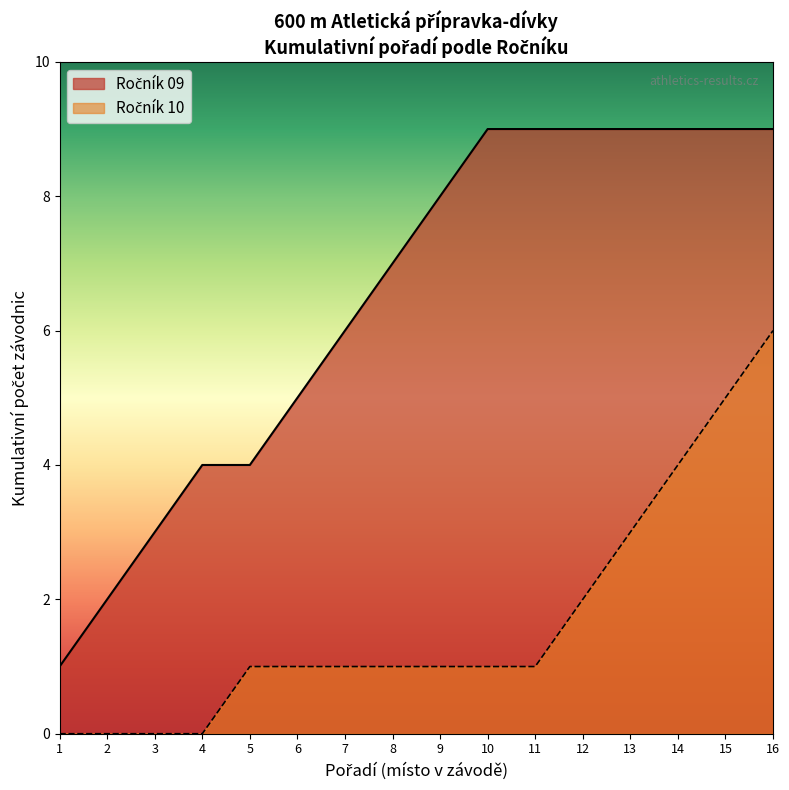

What is the difference between the highest and lowest values at 12?

7